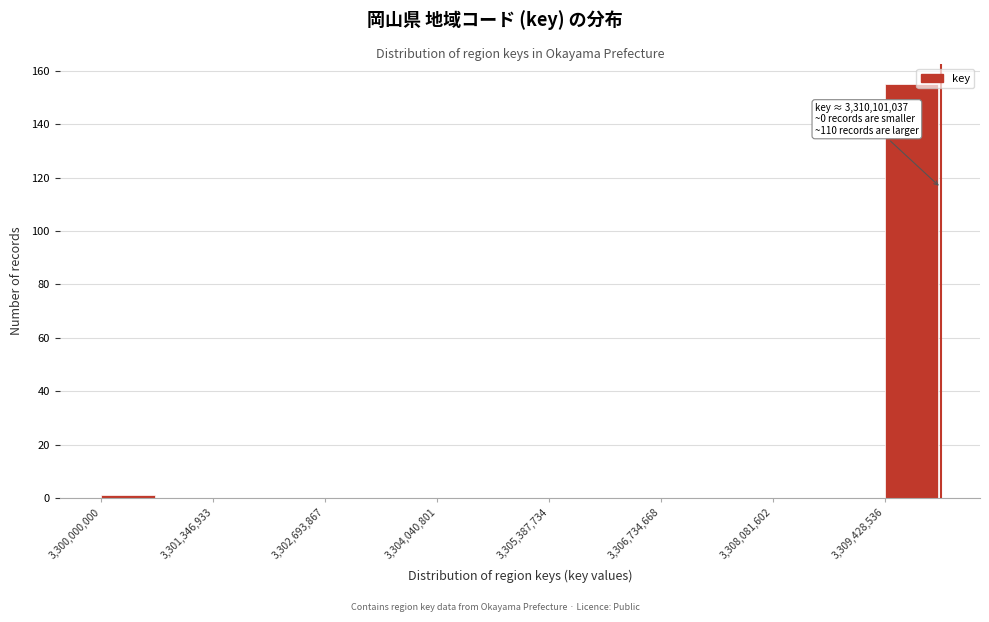

Around what value on the x-axis is the tallest bar? Give the approximate position of its centre, as read against the axis.

3309800000